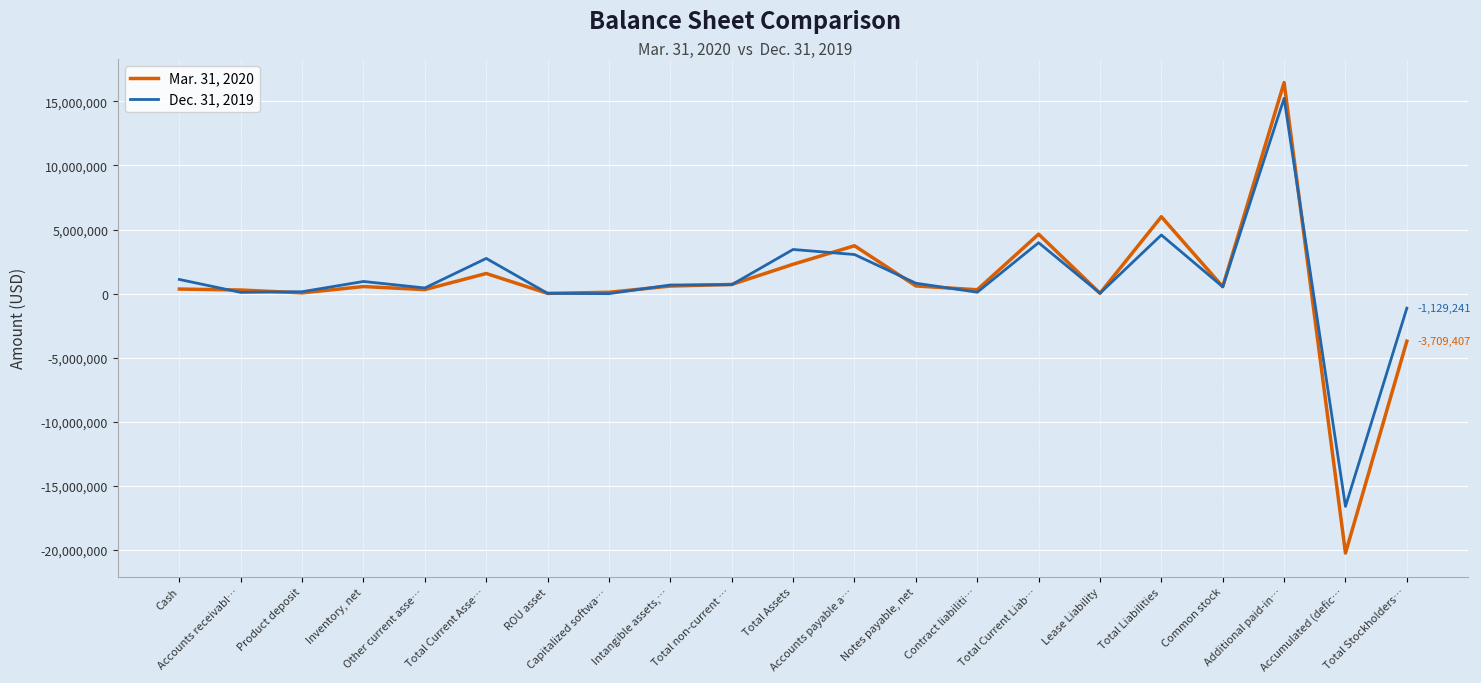

At which category is the sum across all series the highest?

Additional paid-in…